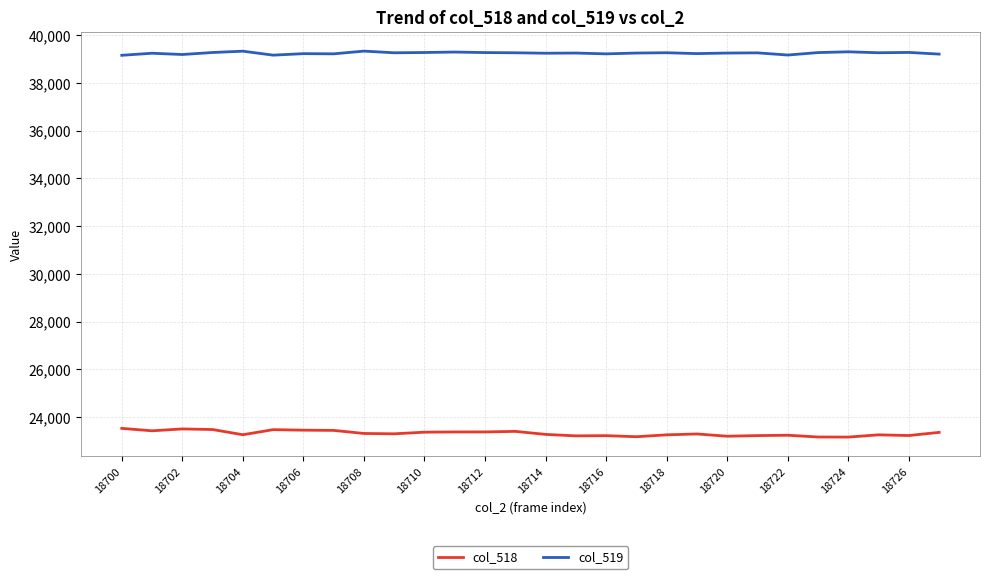

Does the chart display data point markers on the line(s)?

No